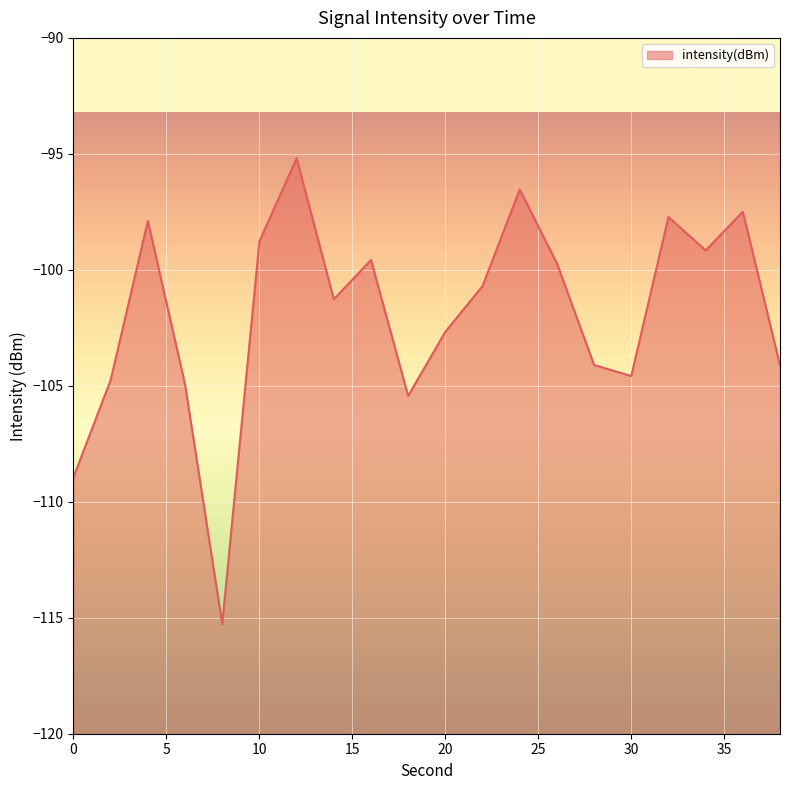

True or false: there are more than 0 points higher than both neighbors.

True